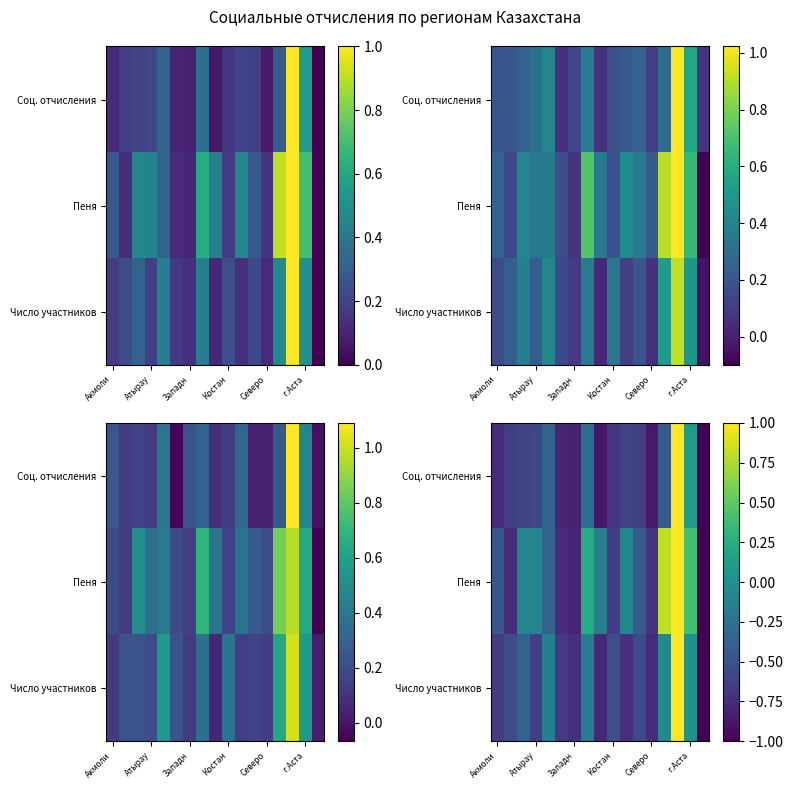

What is the average value of the Пеня series?

-0.2